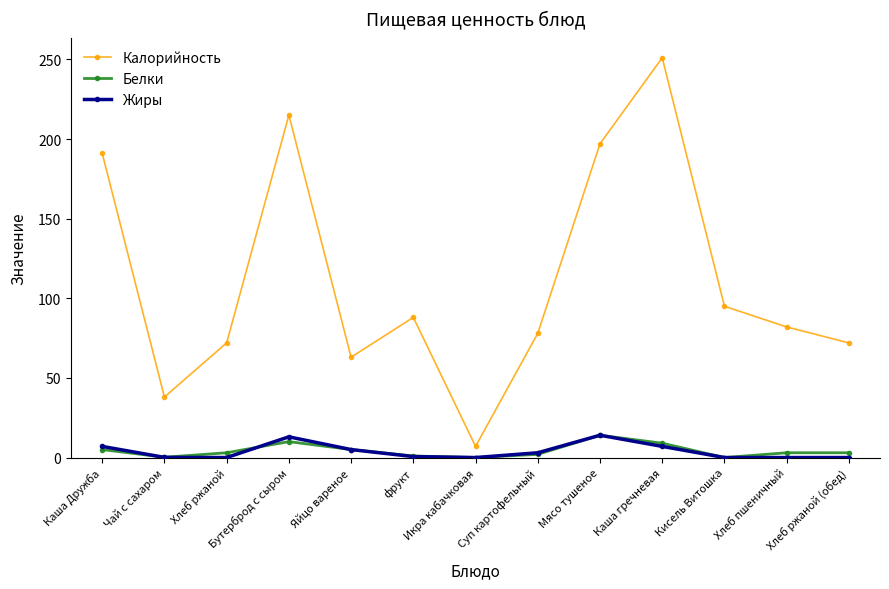

Does the chart display data point markers on the line(s)?

Yes